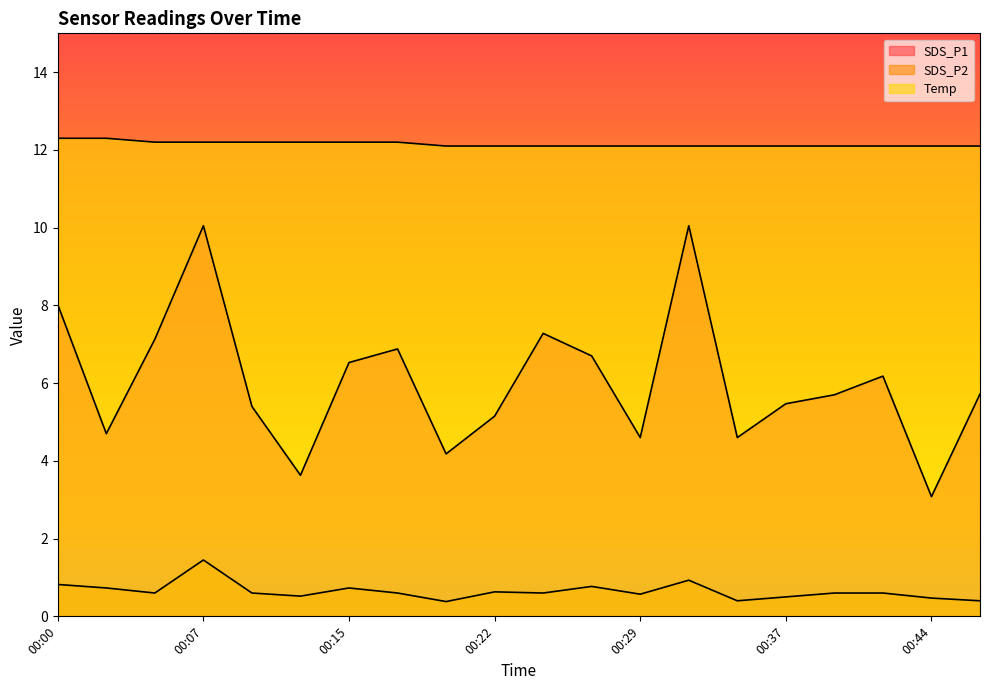

Between 00:15 and 00:34, which series saw the biggest shift?

SDS_P1